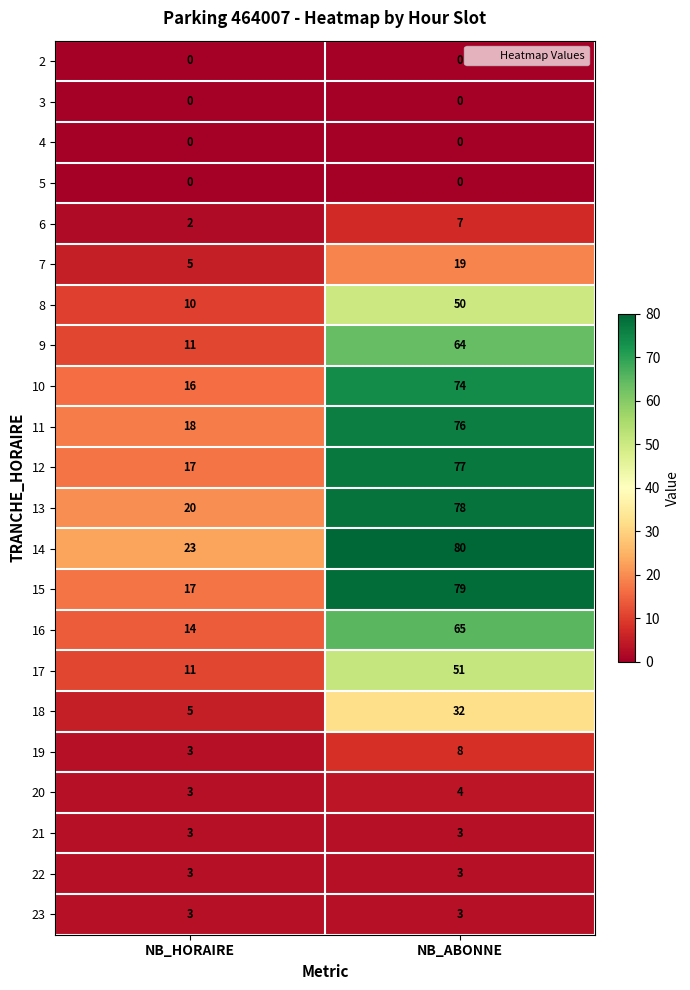

Rank the categories by 13 value from lowest to highest.

NB_HORAIRE, NB_ABONNE